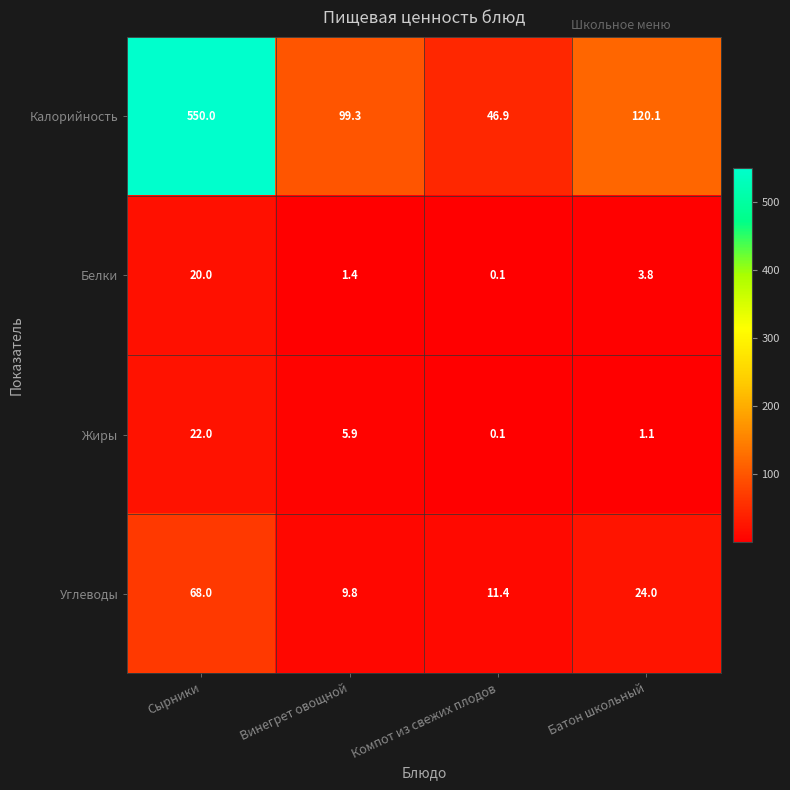

True or false: Углеводы has a value of 11.4 at Компот из свежих плодов.

True